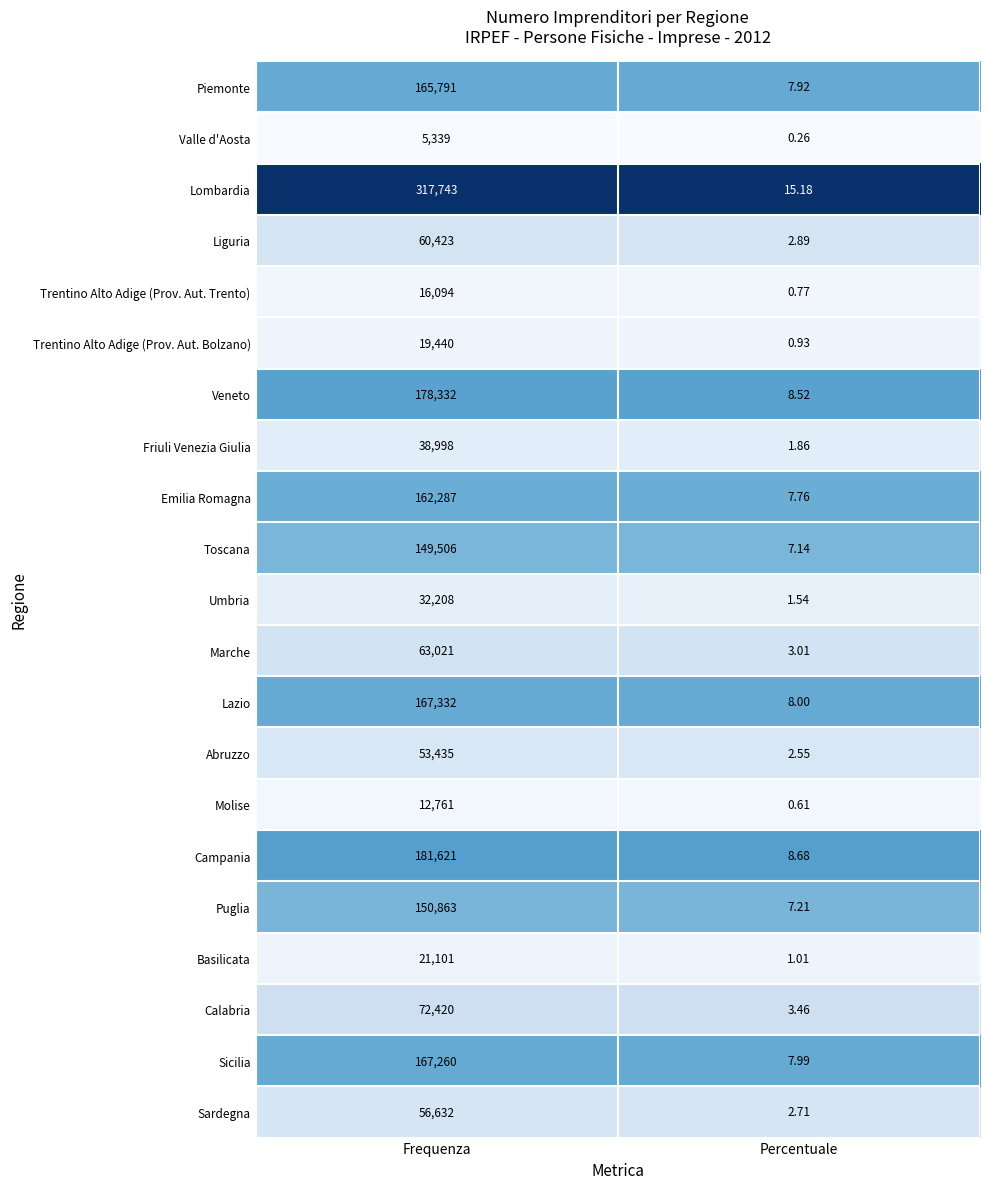

What is the total value across all series at Frequenza?

2092607.0